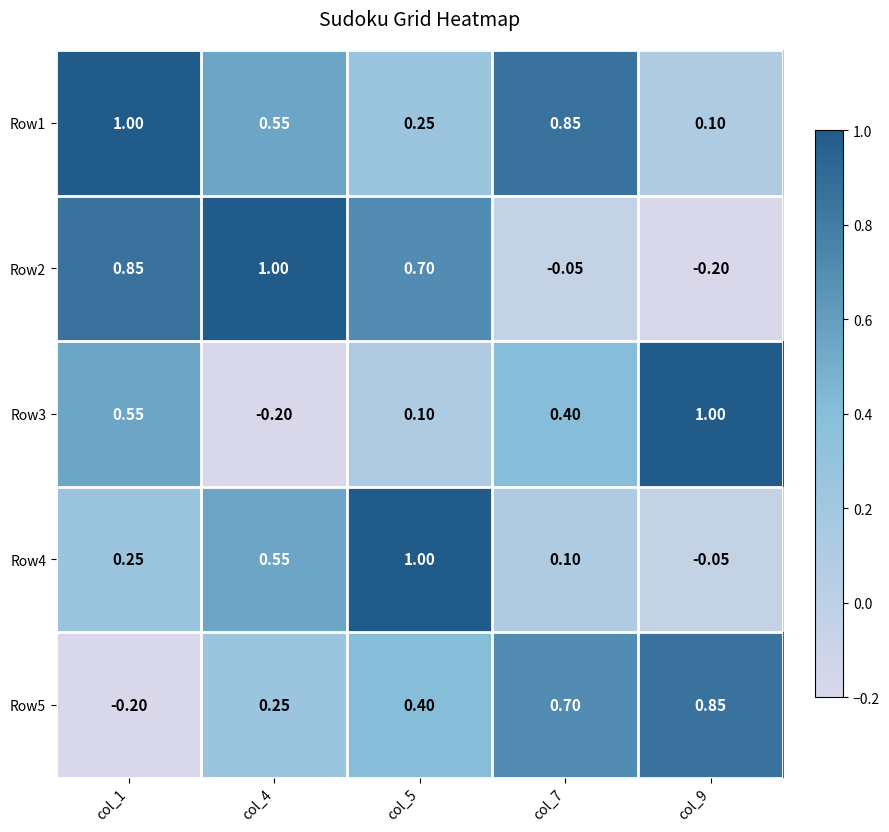

Between col_4 and col_7, which series saw the biggest shift?

Row2